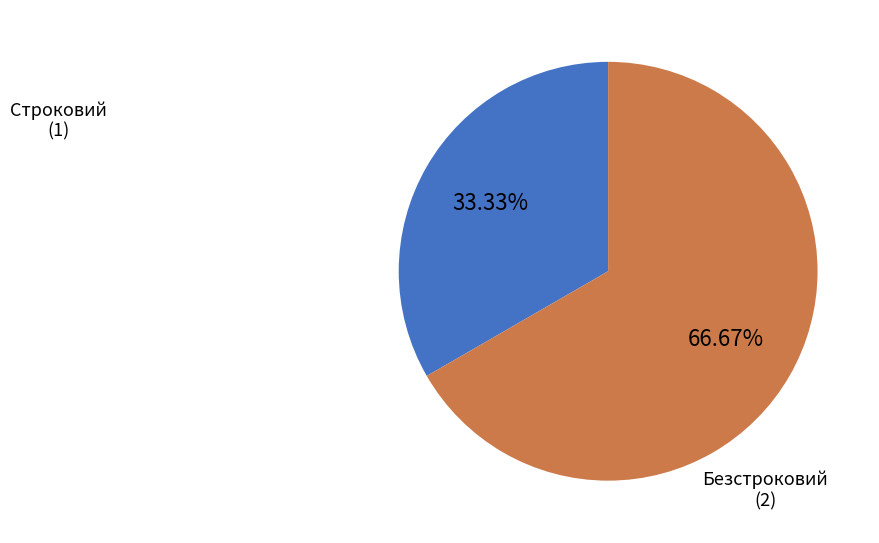

Which category accounts for the majority?

Безстроковий